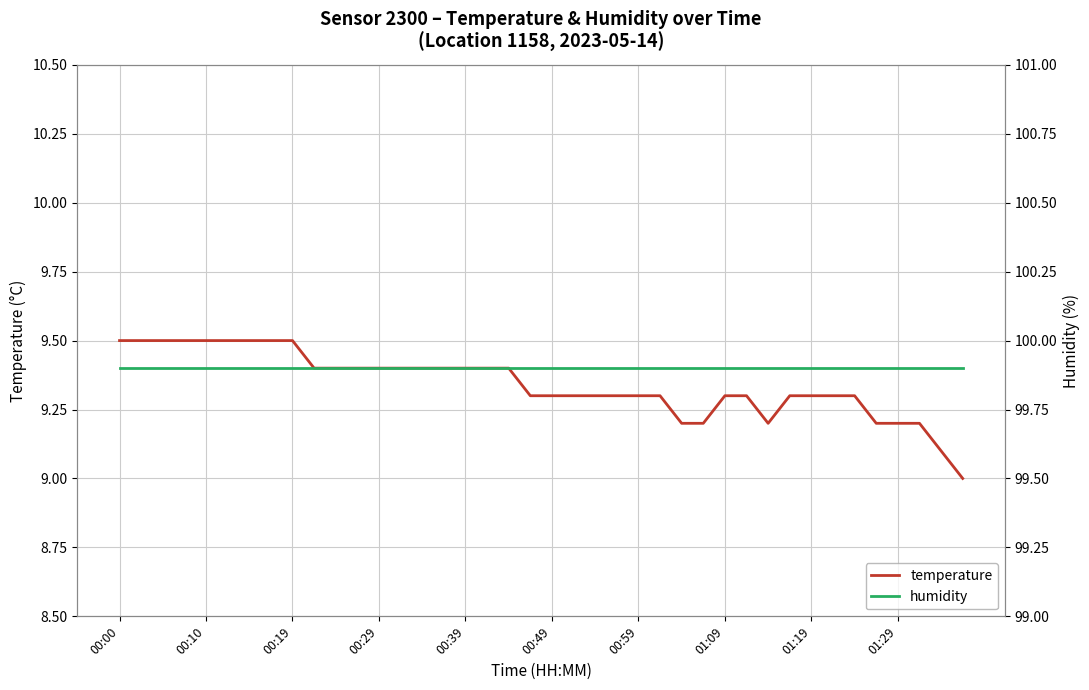

At 00:00, list the series in order from smallest to largest.

temperature, humidity